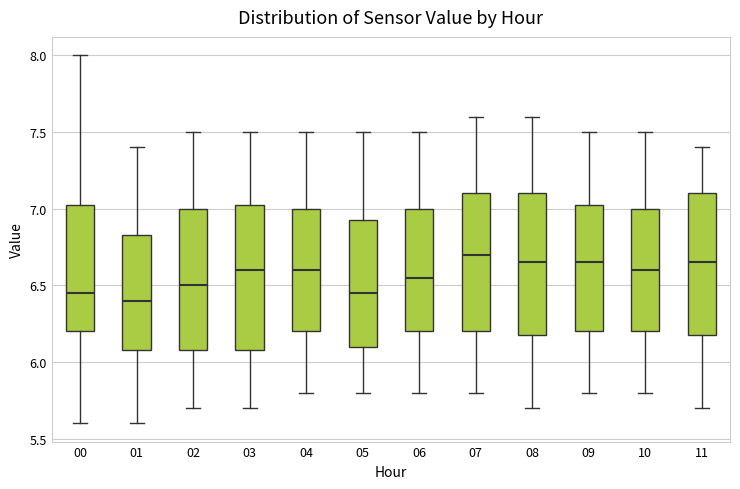

Where does the upper whisker of the box at x = 06 end on the y-axis? The values are not printed on the chart, so give them approximately, as read against the axis.

7.50